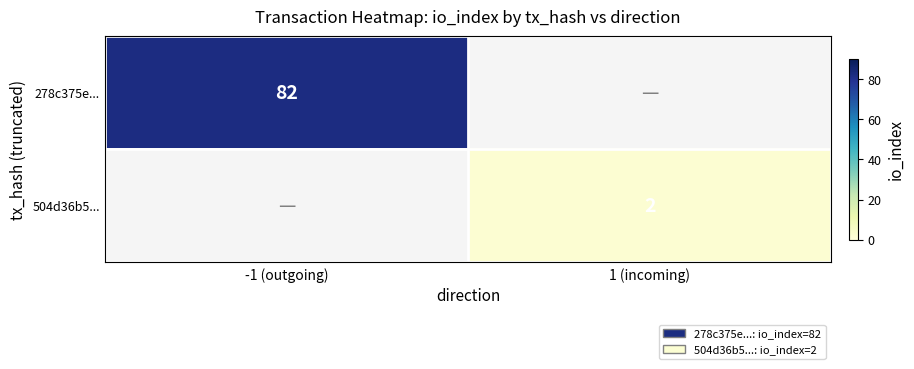

The value of 504d36b5... at 1 (incoming) is 4. True or false?

False